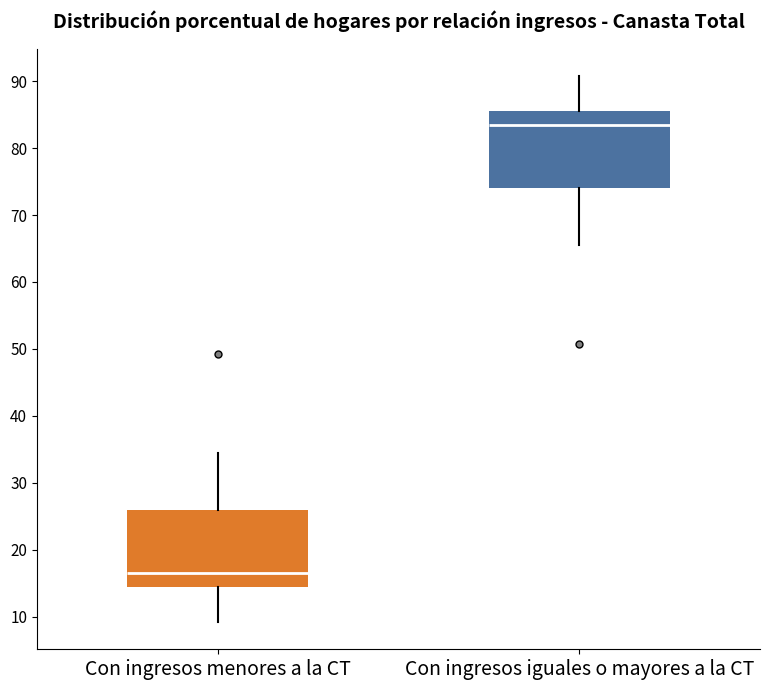

Where is the upper edge of the box for Con ingresos menores a la CT on the y-axis? The values are not printed on the chart, so give them approximately, as read against the axis.

26